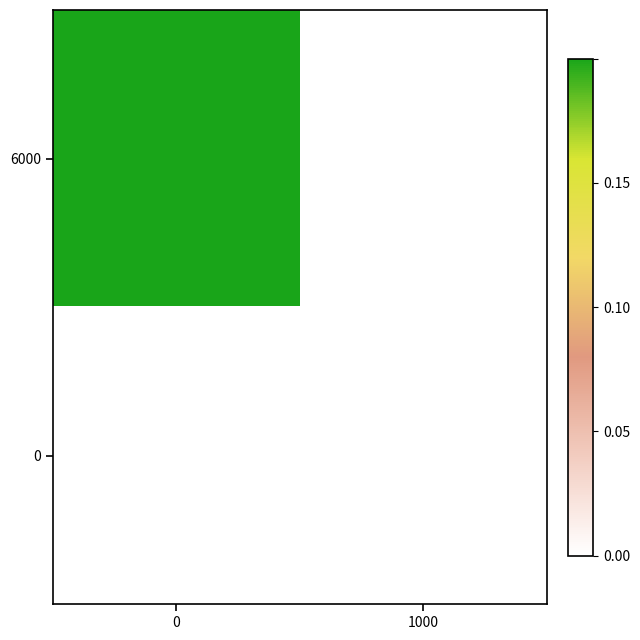

At how many categories does at least one series exceed 0?

1